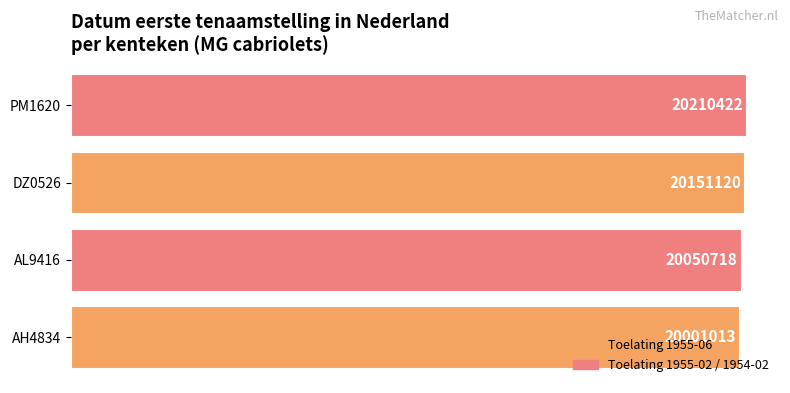

Are the bars horizontal?

Yes